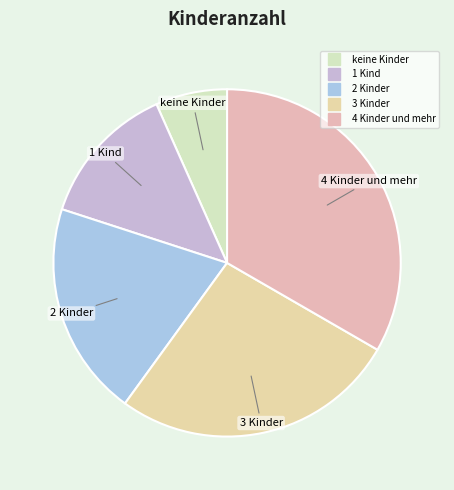

Which has a higher value, 1 Kind or 4 Kinder und mehr?

4 Kinder und mehr